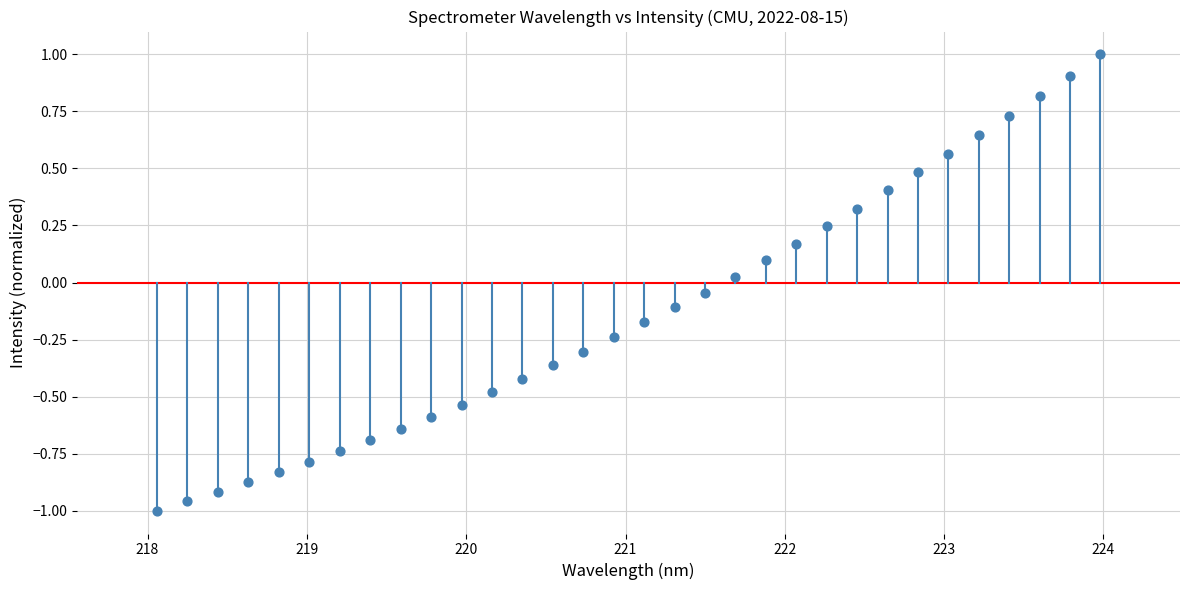

What is the range of Y values (max minus min)?

2.0